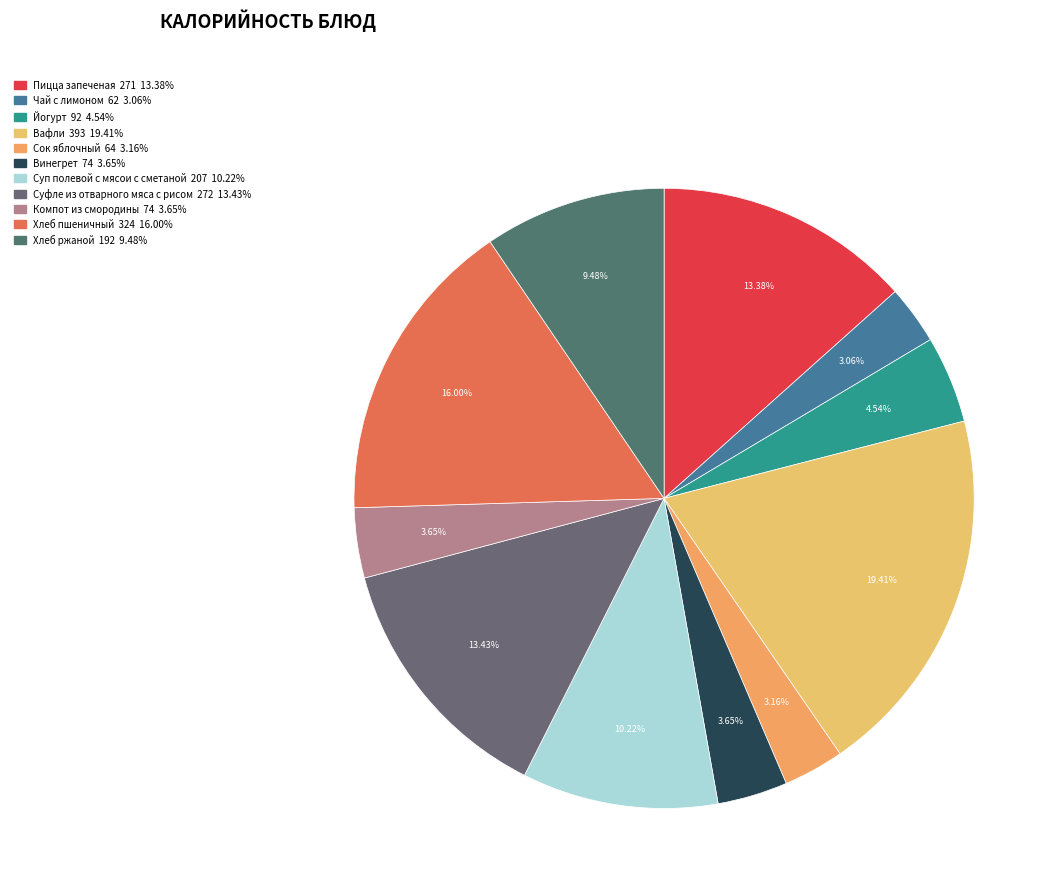

What is the change in value from Суп полевой с мясои с сметаной to Хлеб ржаной?

-15